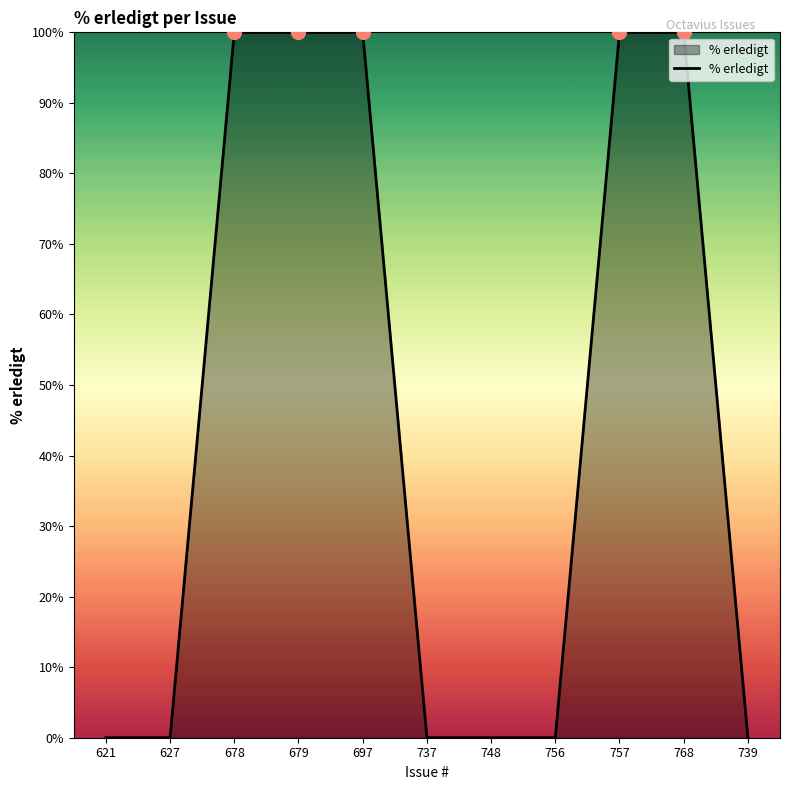

Which has a higher value, 756 or 757?

757